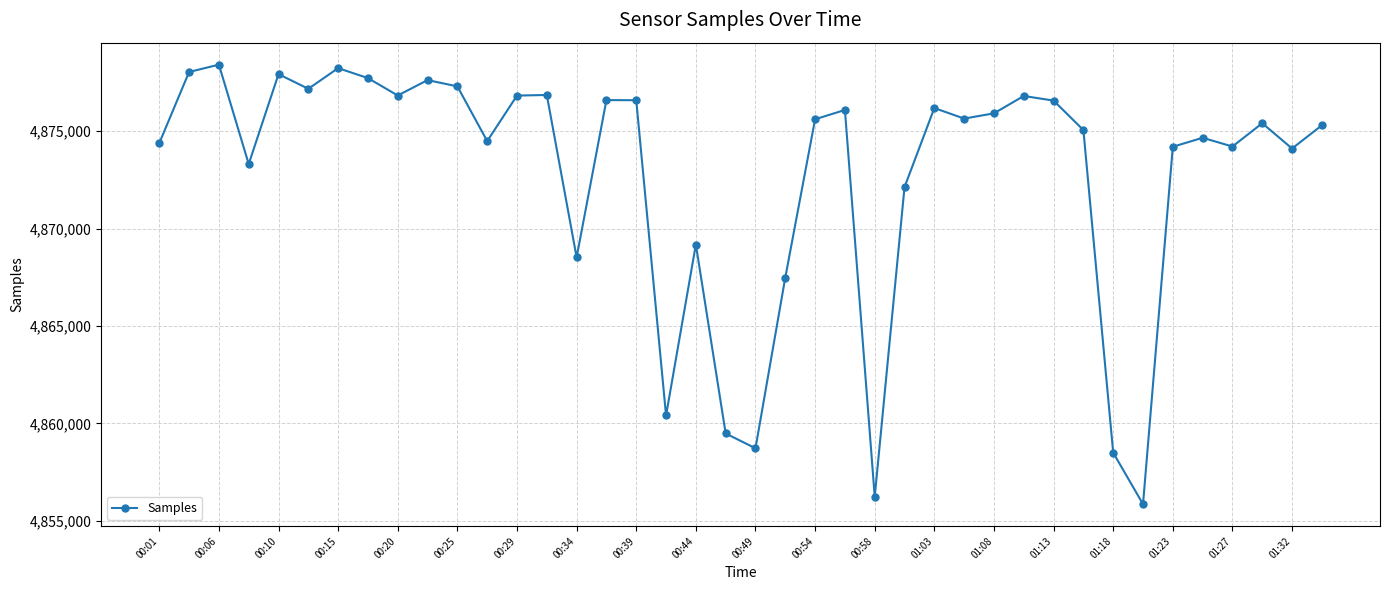

Count the number of categories in the chart.

40